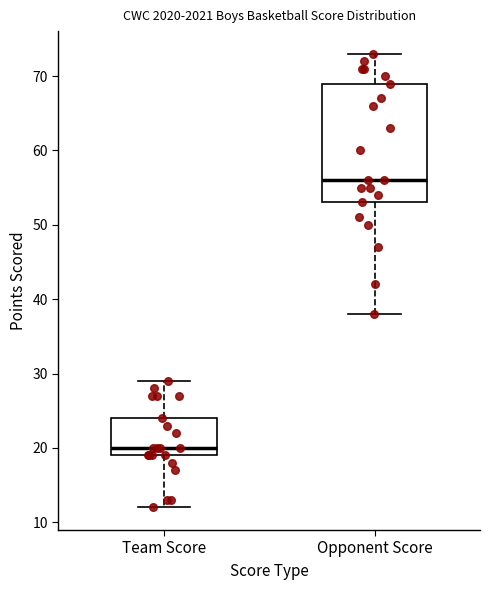

Reading left to right, read every box against the y-axis: the position of its median line, the range the box covers, and the ends of its whiskers. The values are not printed on the chart, so give them approximately, as read against the axis.

Team Score: median 20, box 19 to 24, whiskers 12 to 29
Opponent Score: median 56, box 53 to 69, whiskers 38 to 73